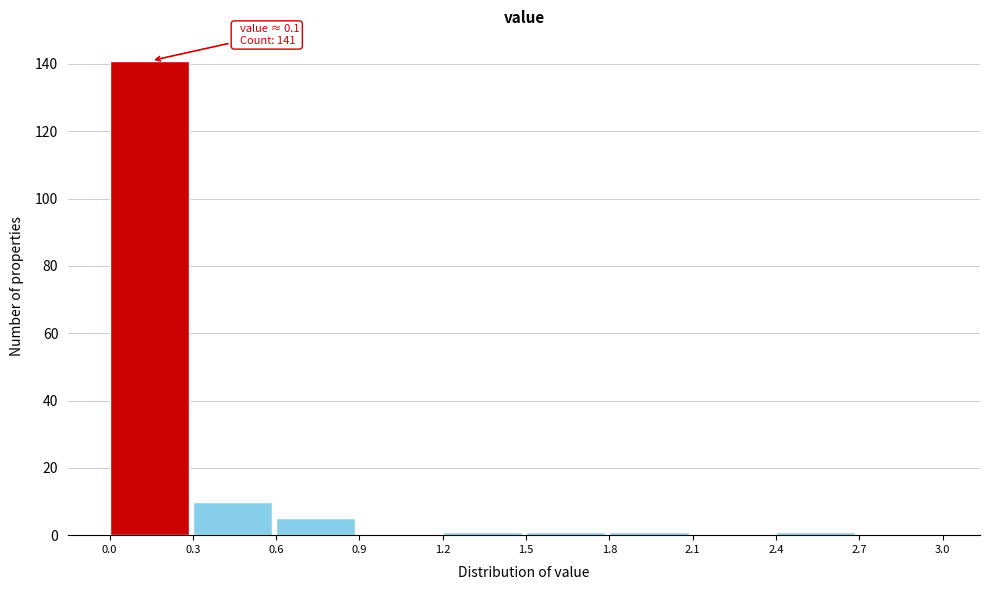

Which range on the x-axis has the tallest bar?

0.0 to 0.3